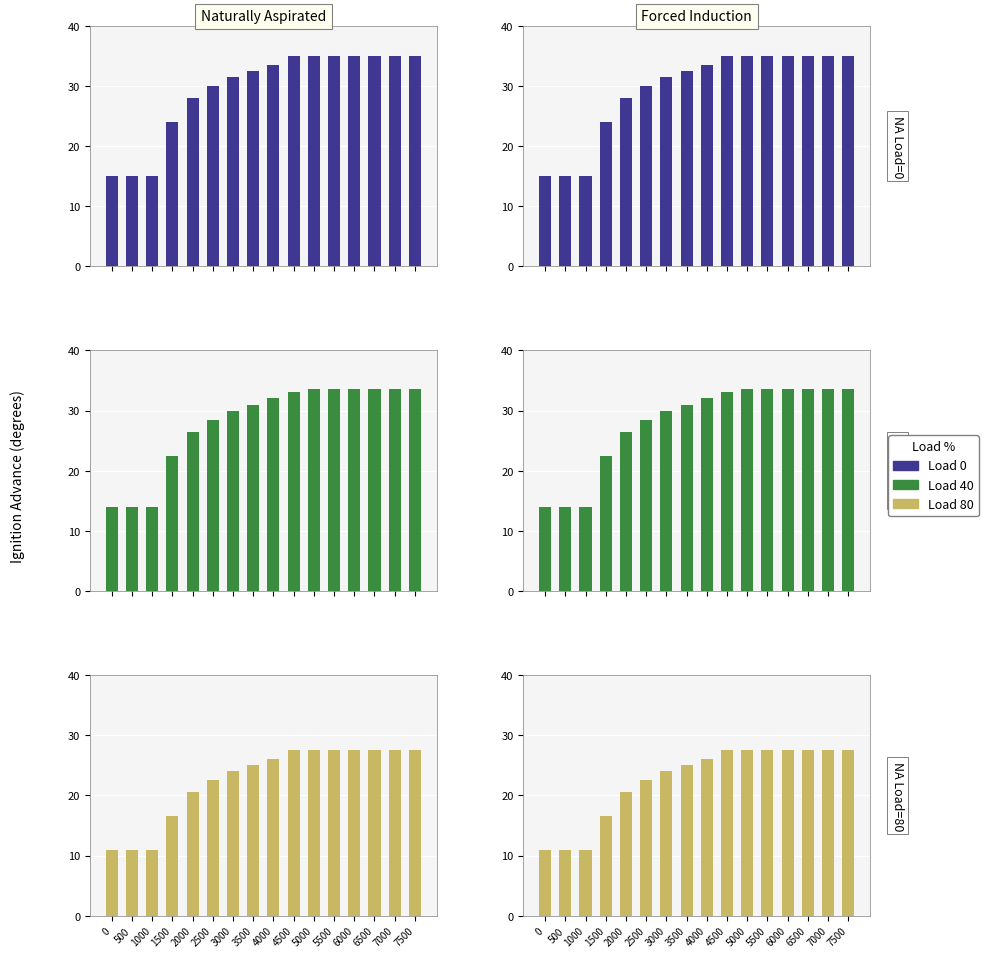

What is the sum of all NA 80 values?

360.0